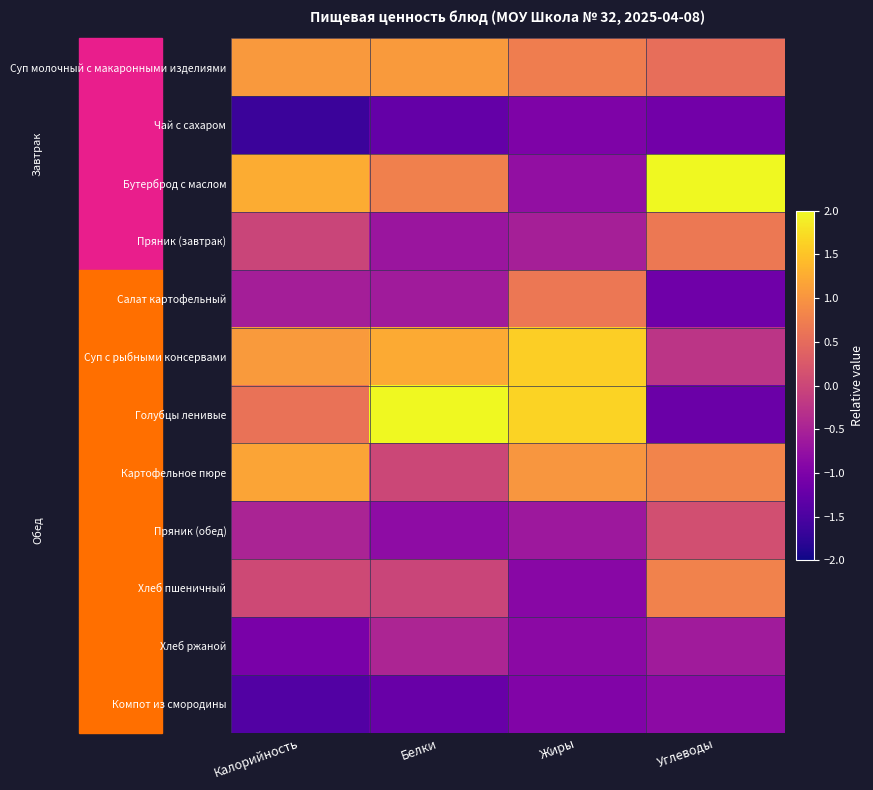

What is the smallest value displayed?

-1.7